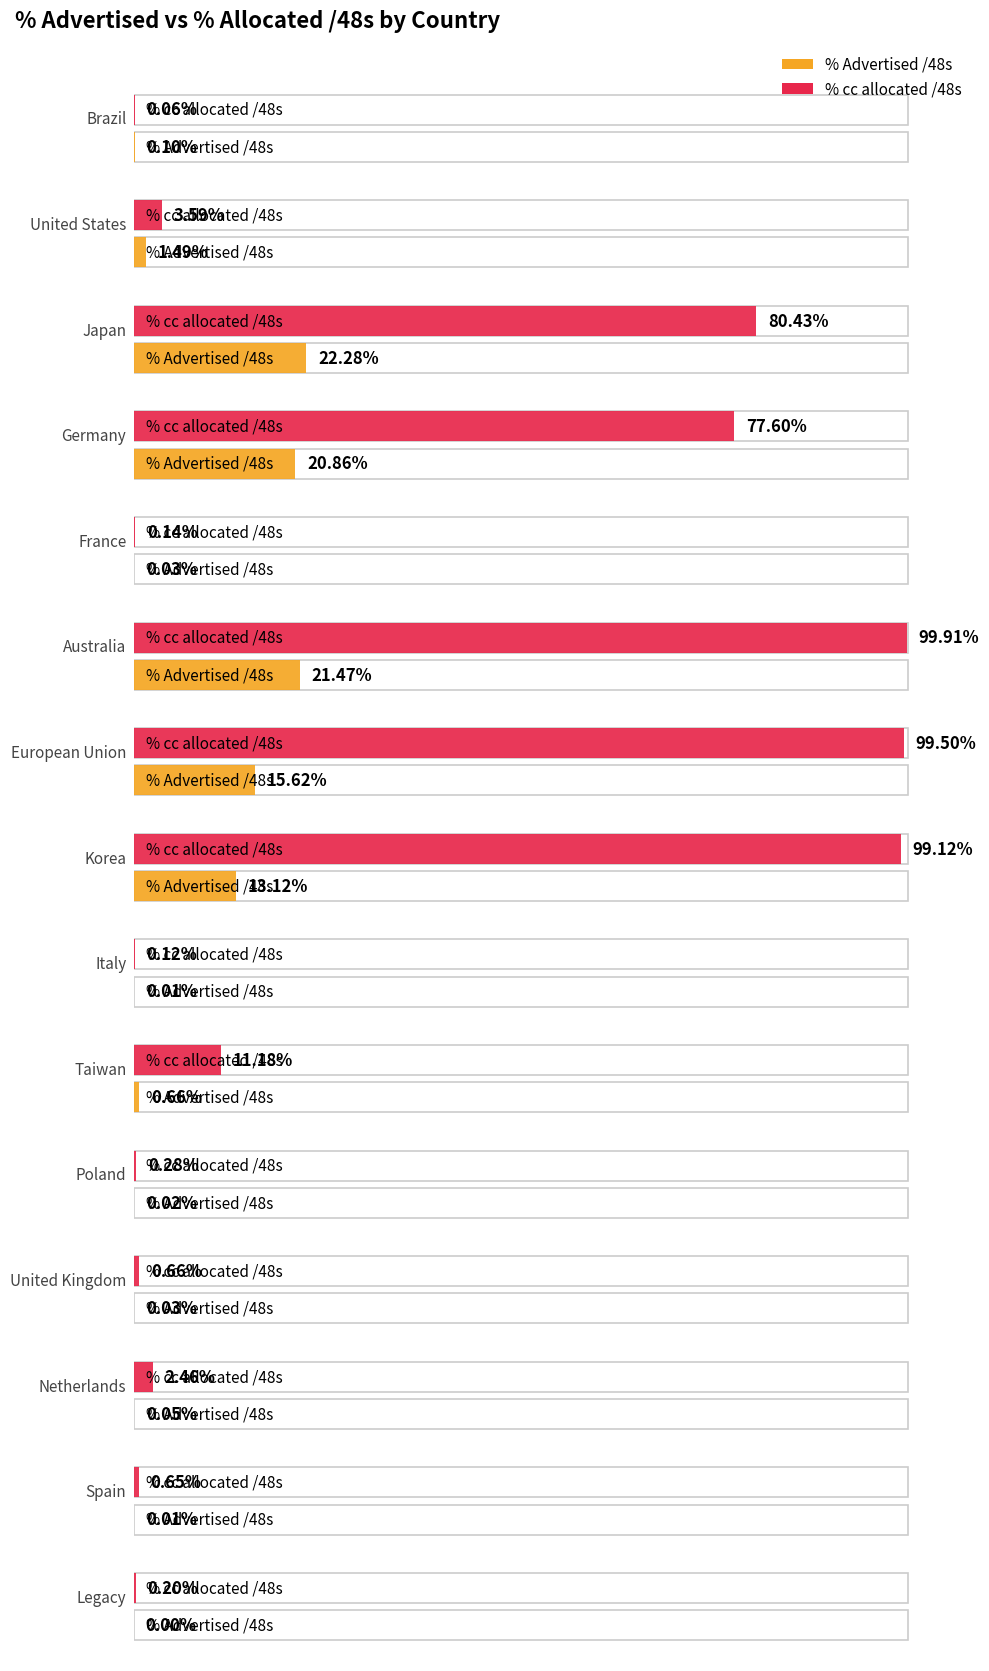

At which label does % Advertised /48s reach its minimum?

Legacy